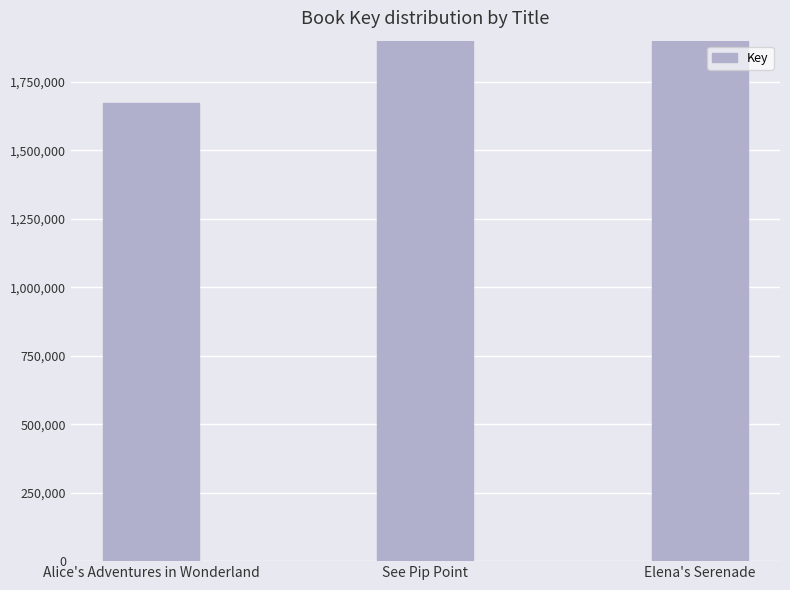

The chart shows a value of 3788216 at See Pip Point. True or false?

False